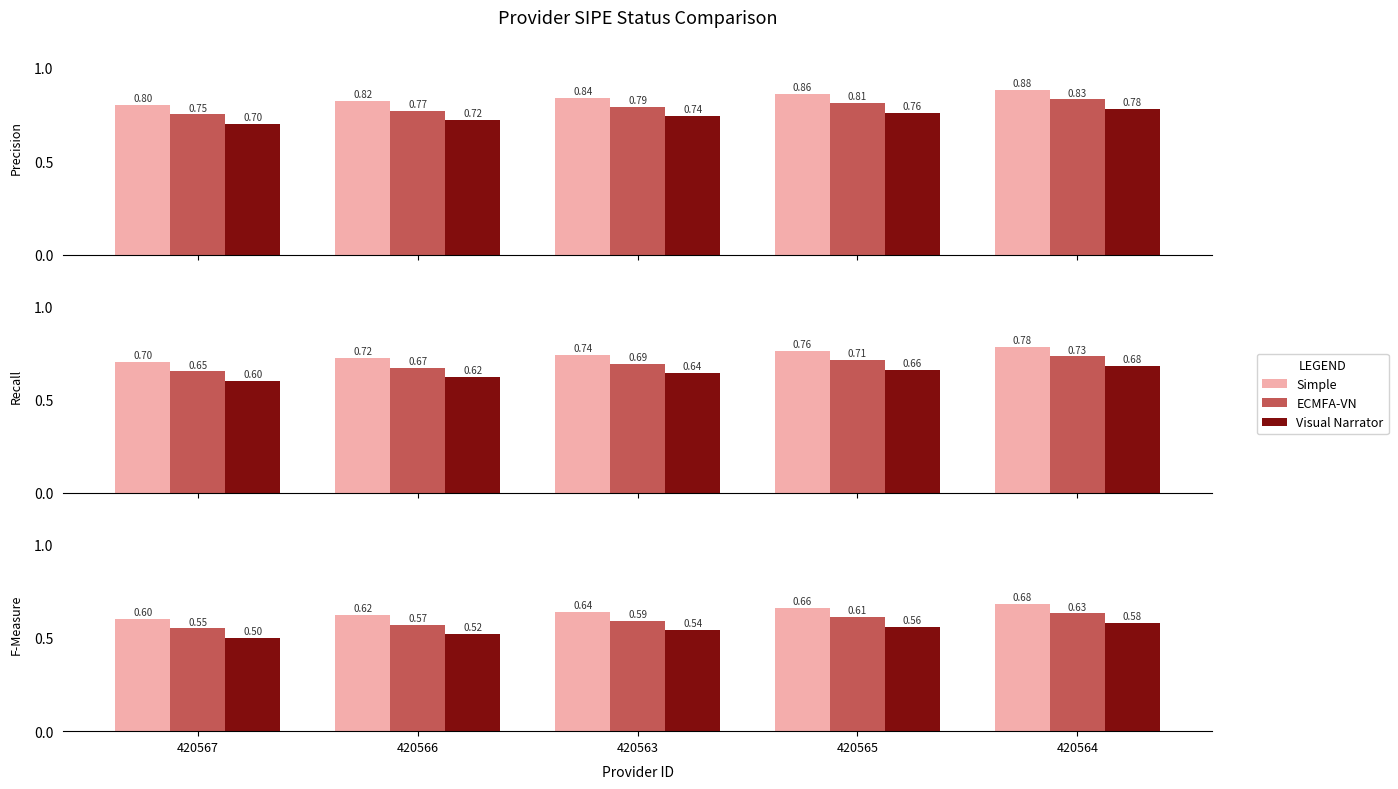

What is the label of the 3rd bar from the left?

420563